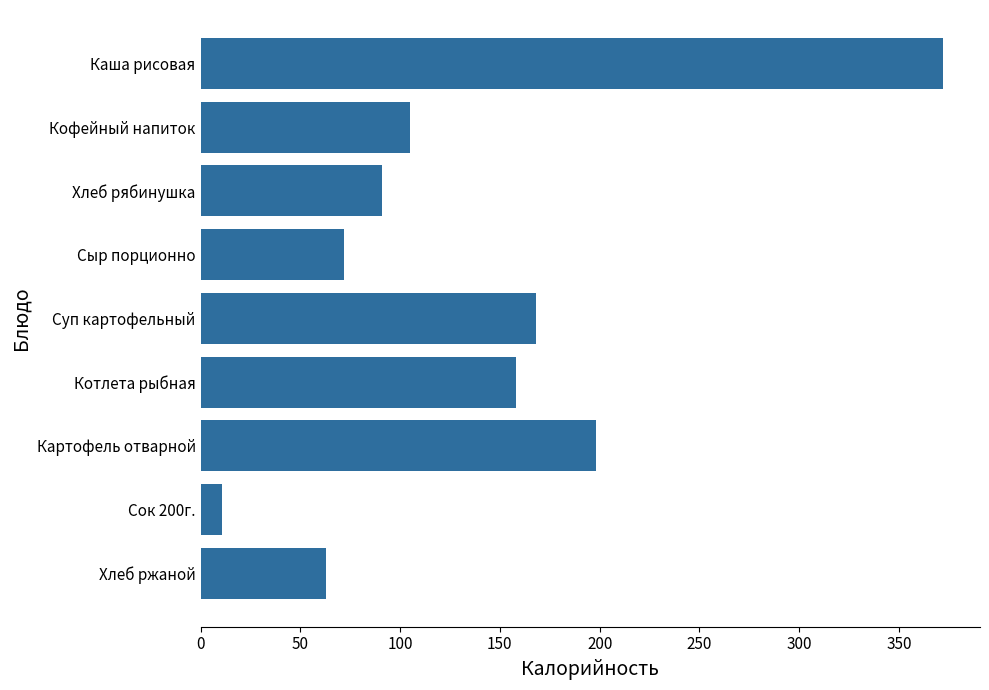

How many categories are shown in the chart?

9